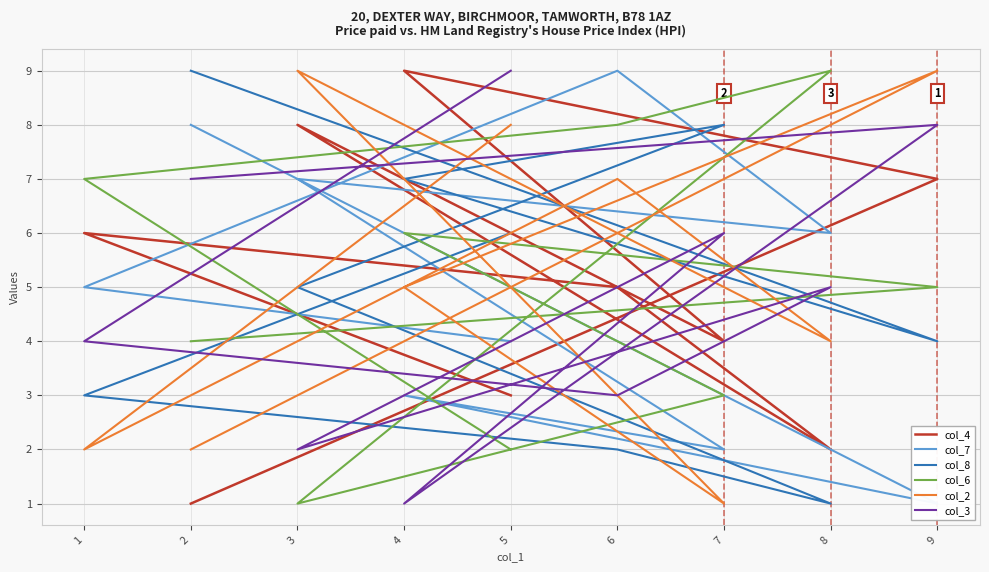

Which category has the lowest value in the col_4 series?

2